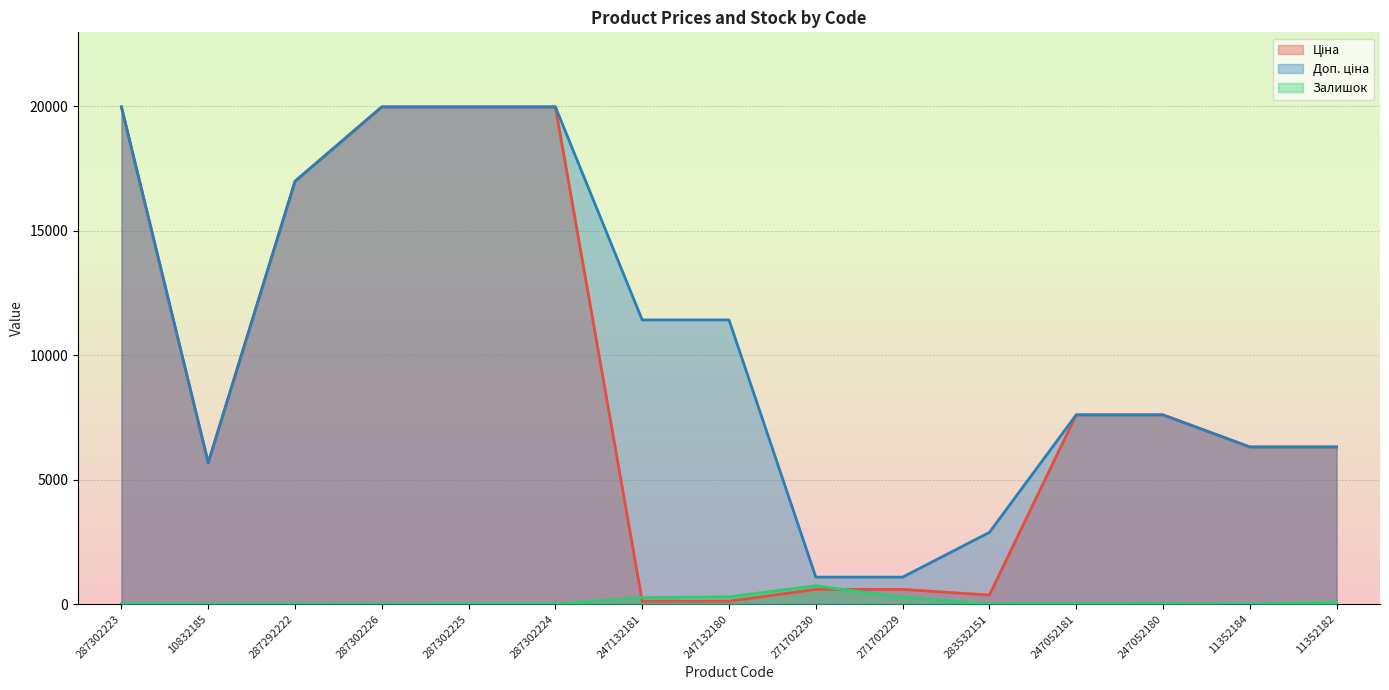

Which label corresponds to the largest value in the chart?

287302223